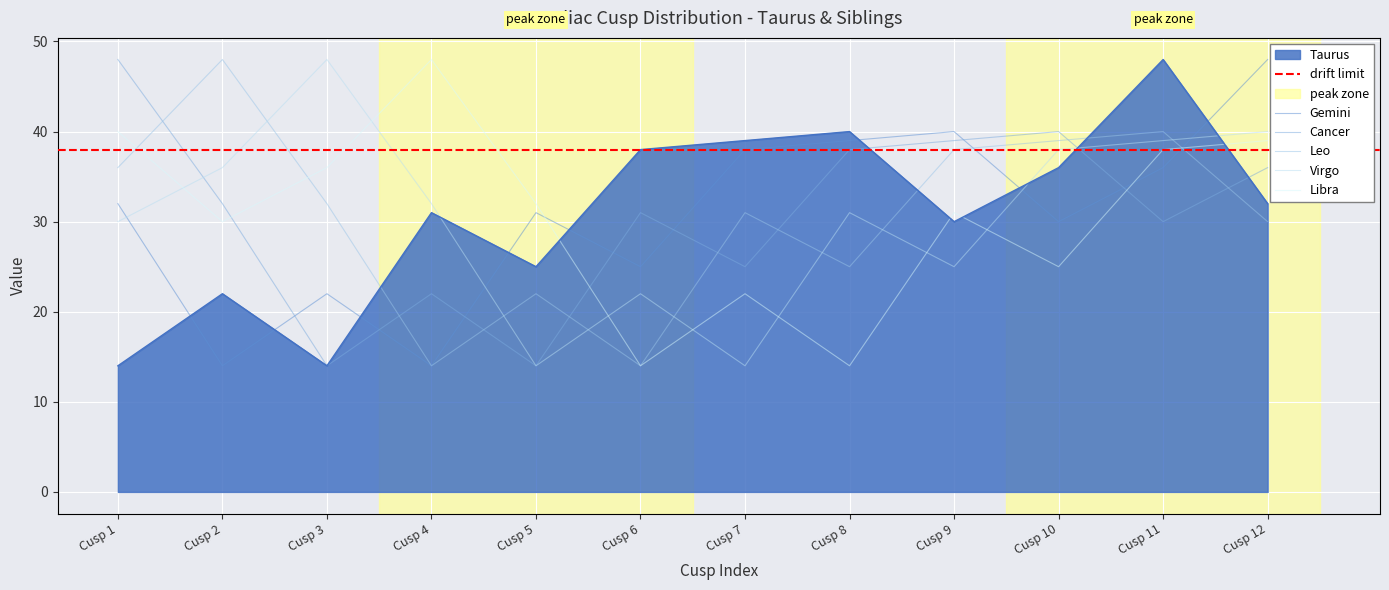

True or false: Leo has a value of 6 at Cusp 4.

False